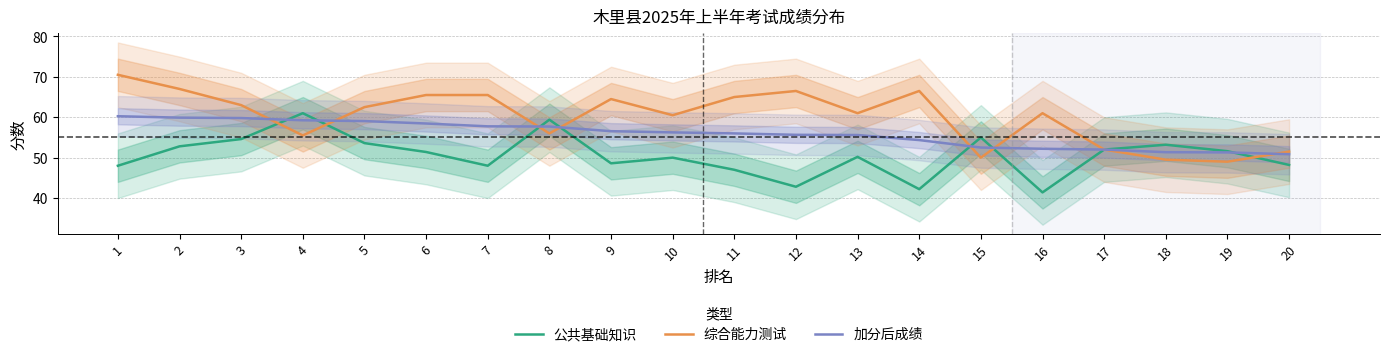

What is the difference between the 公共基础知识 values at 19 and 3?

3.0